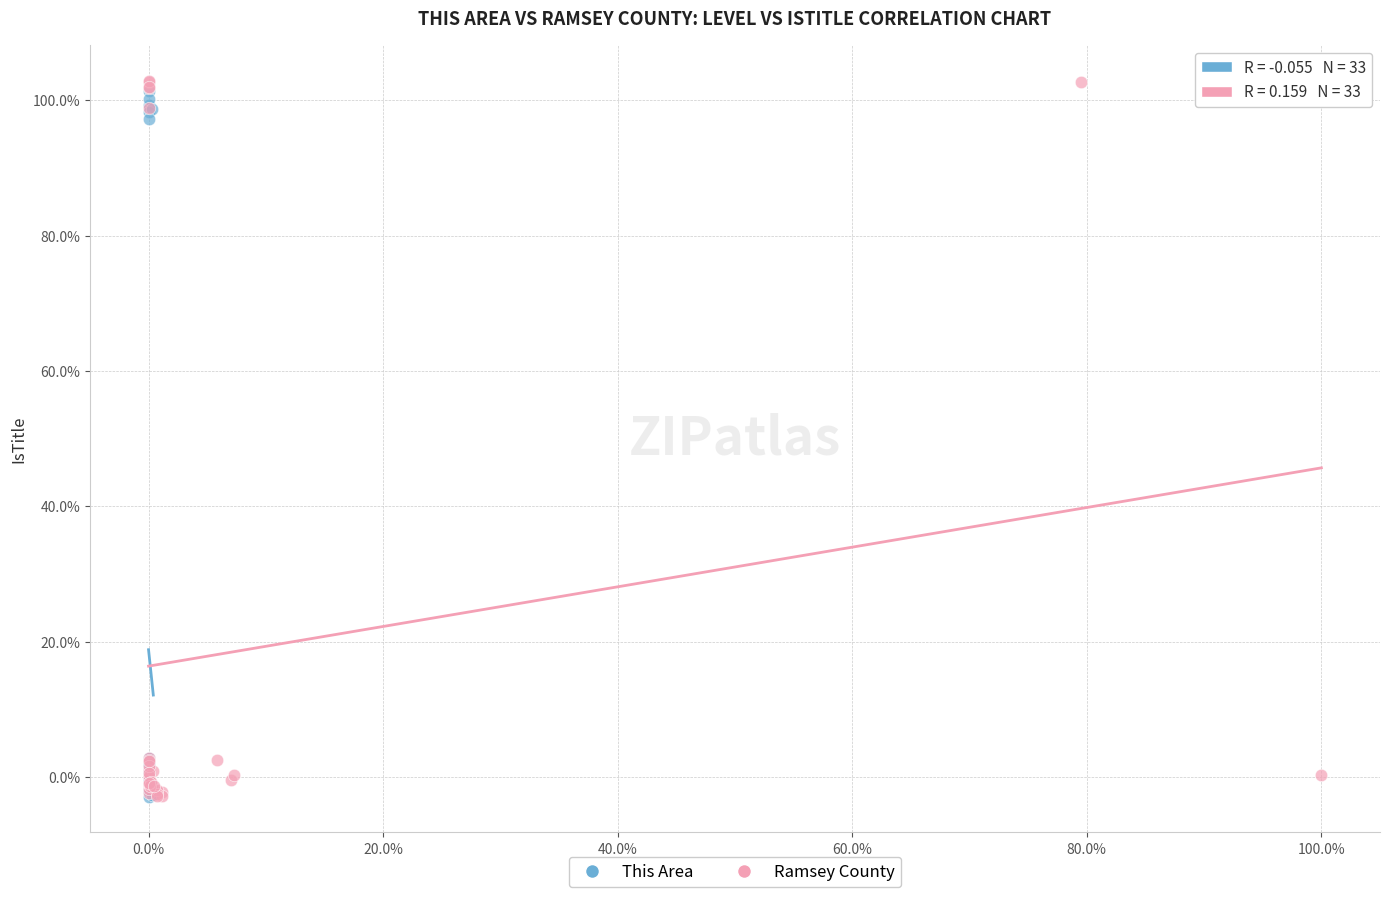

Which series has the largest Y range (max minus min)?

Ramsey County